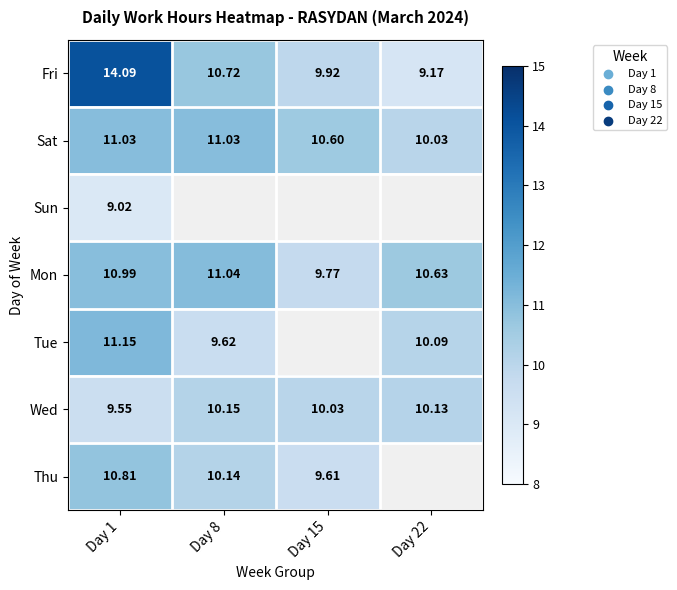

Is it true that Tue equals 10.1 at Day 22?

True